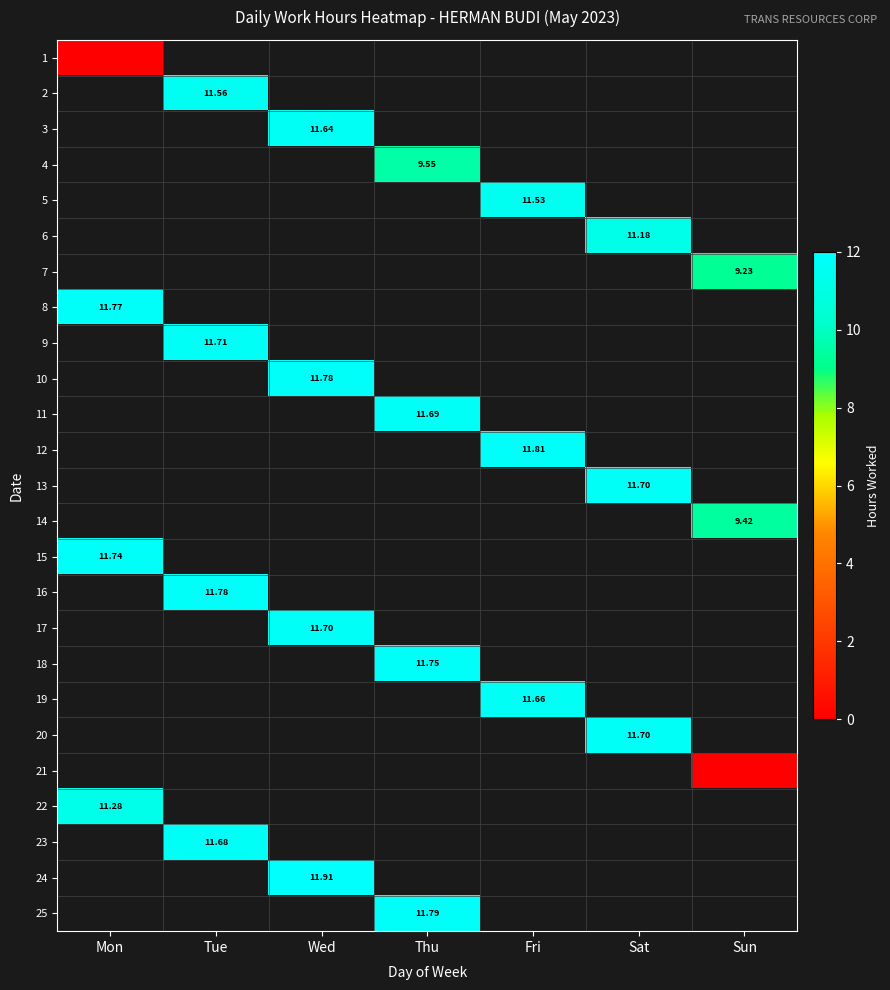

How many data points does each series have?

7